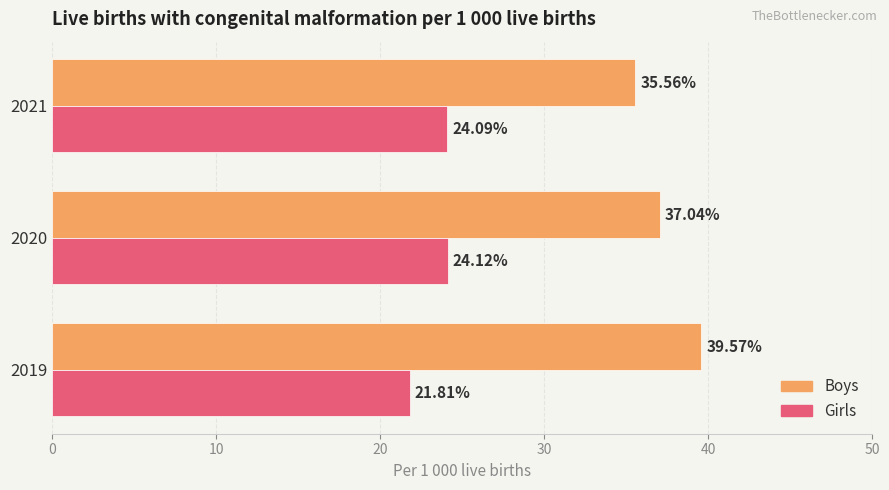

Which series has the largest total across all categories?

Boys